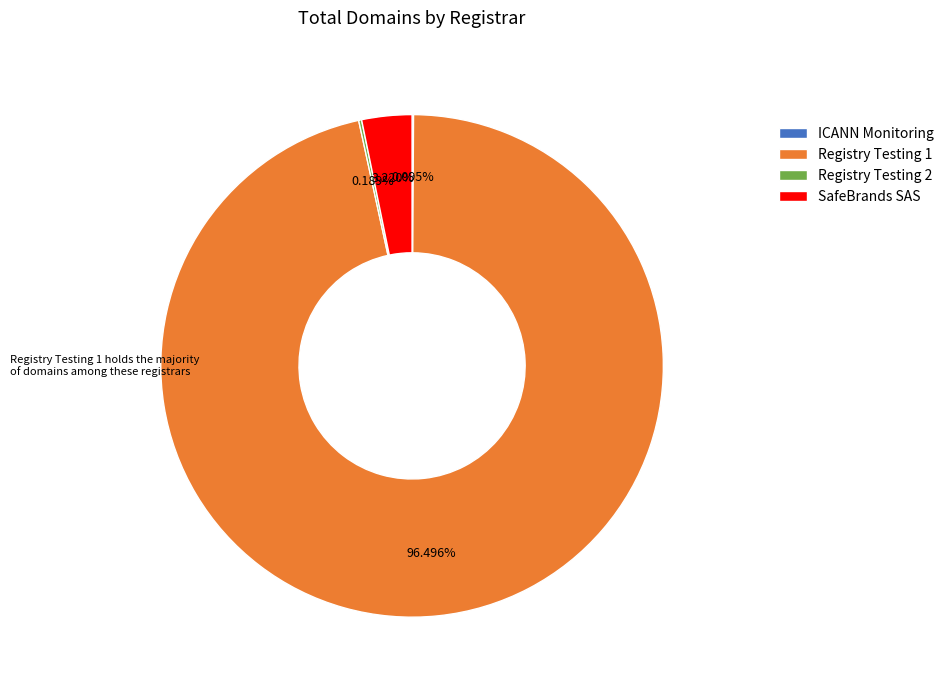

What is the ratio of the value at Registry Testing 1 to the value at SafeBrands SAS?

30.0